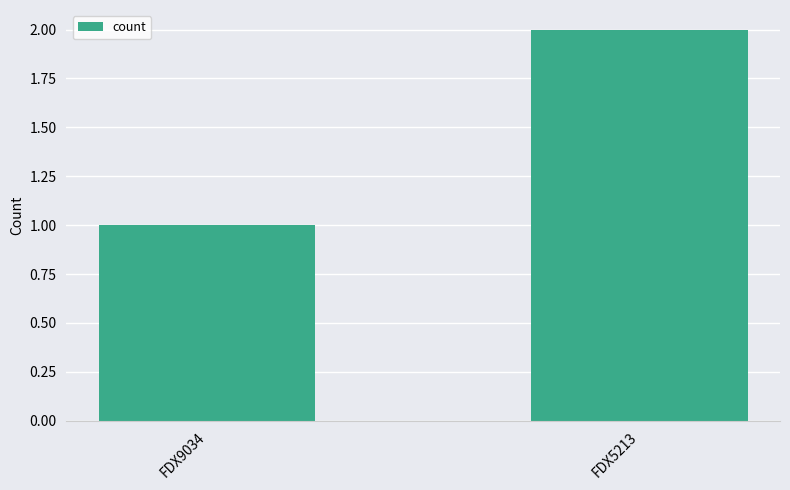

Read the value at FDX9034.

1